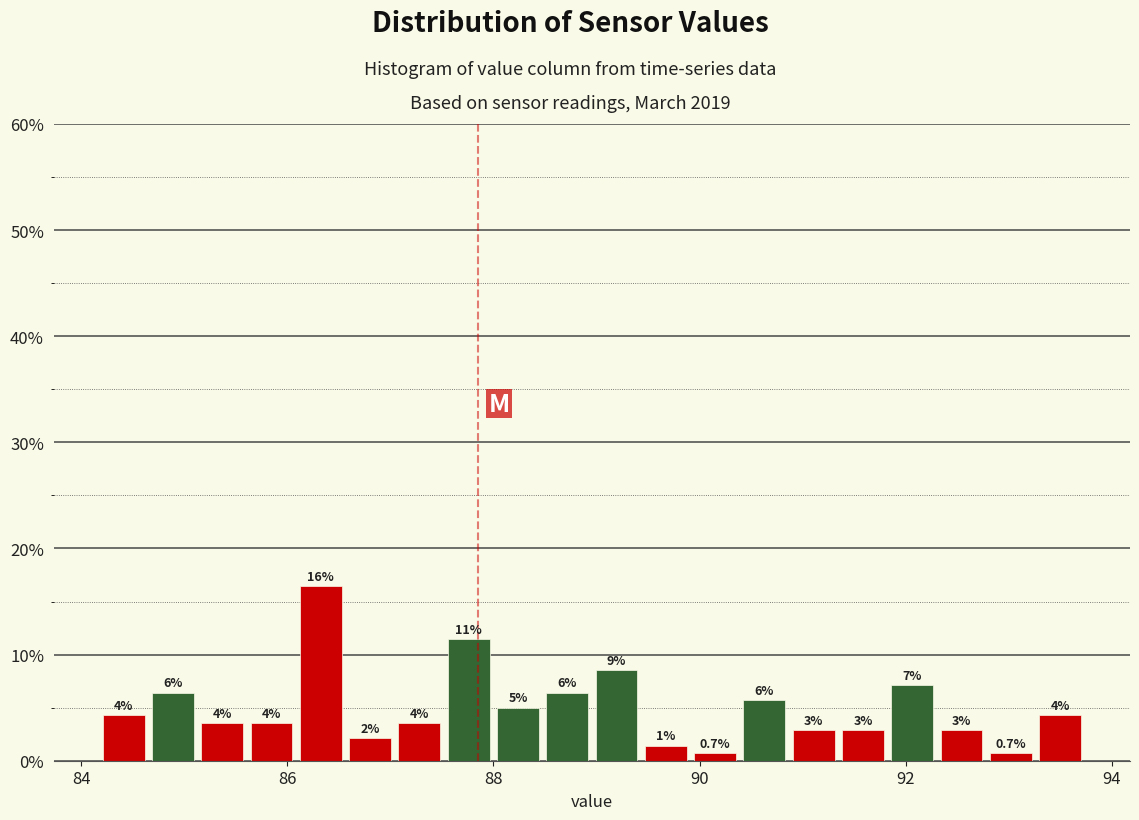

Read against the x-axis, roughly where is the centre of the tallest bar?

86.4